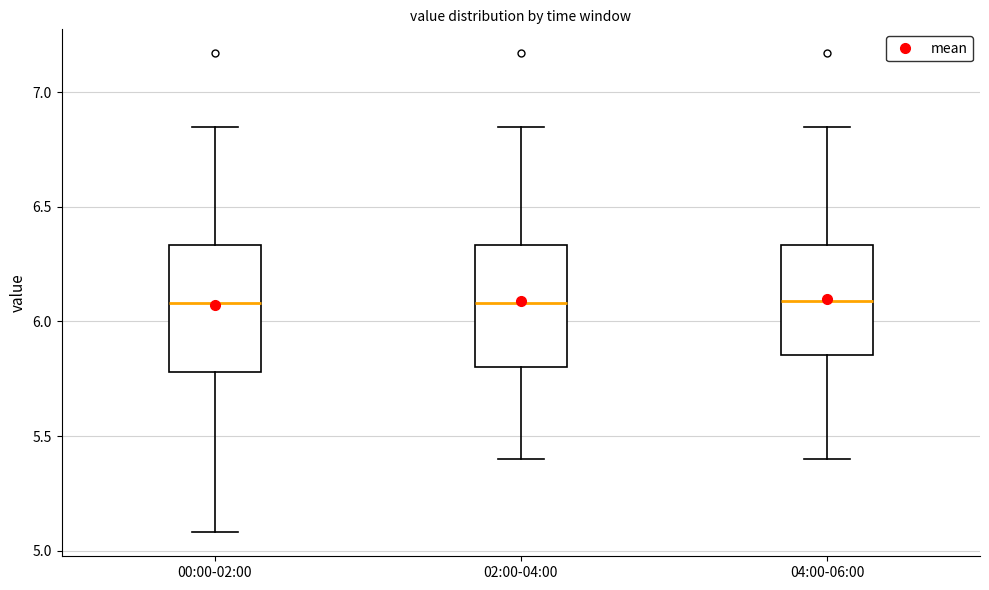

Reading left to right, read every box against the y-axis: the position of its median line, the range the box covers, and the ends of its whiskers. The values are not printed on the chart, so give them approximately, as read against the axis.

00:00-02:00: median 6.10, box 5.80 to 6.35, whiskers 5.10 to 6.85
02:00-04:00: median 6.10, box 5.80 to 6.35, whiskers 5.40 to 6.85
04:00-06:00: median 6.10, box 5.85 to 6.35, whiskers 5.40 to 6.85